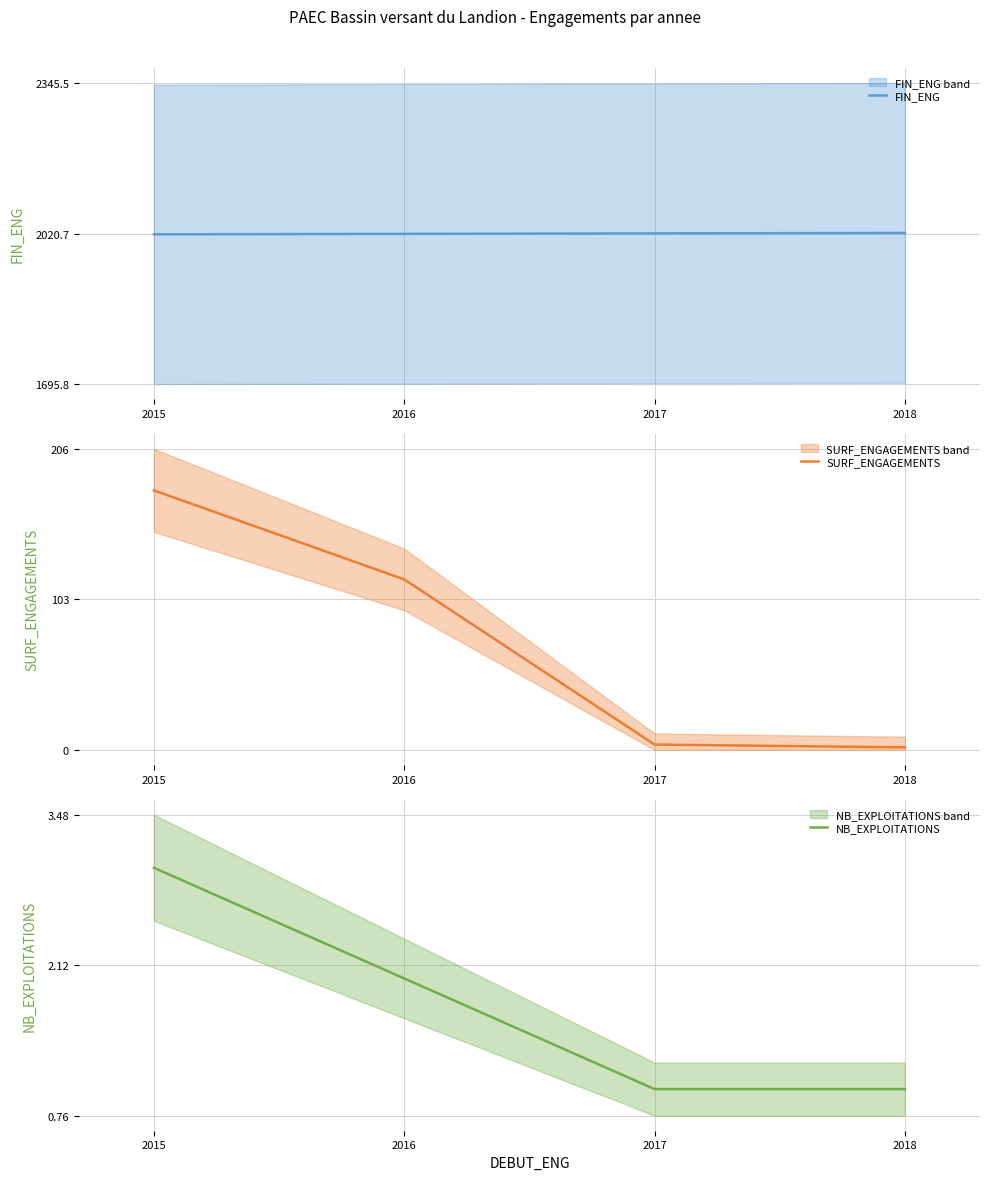

Rank the categories by FIN_ENG value from highest to lowest.

2018, 2017, 2016, 2015